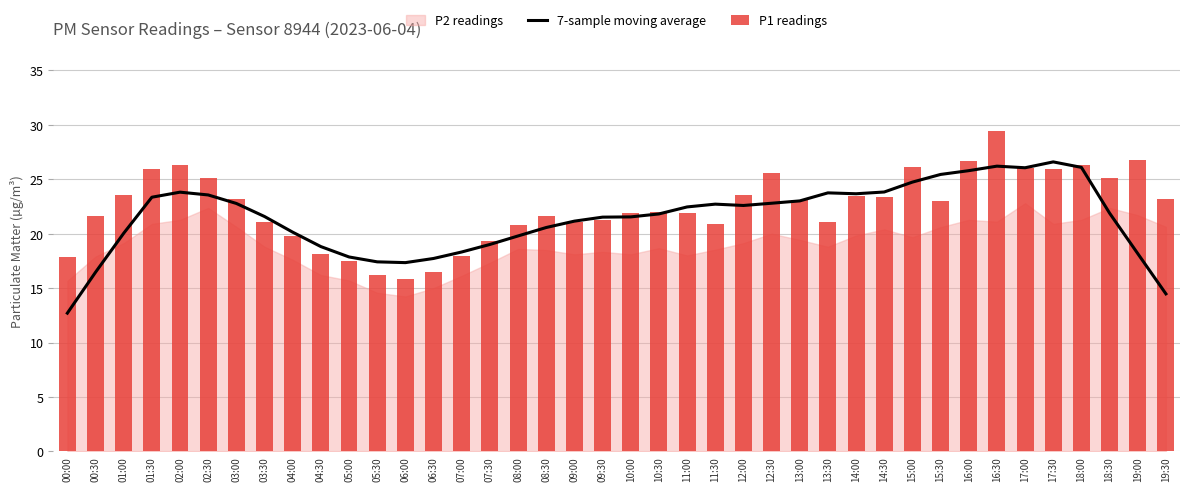

True or false: 7-sample moving average has a value of 32.2 at 10:00.

False